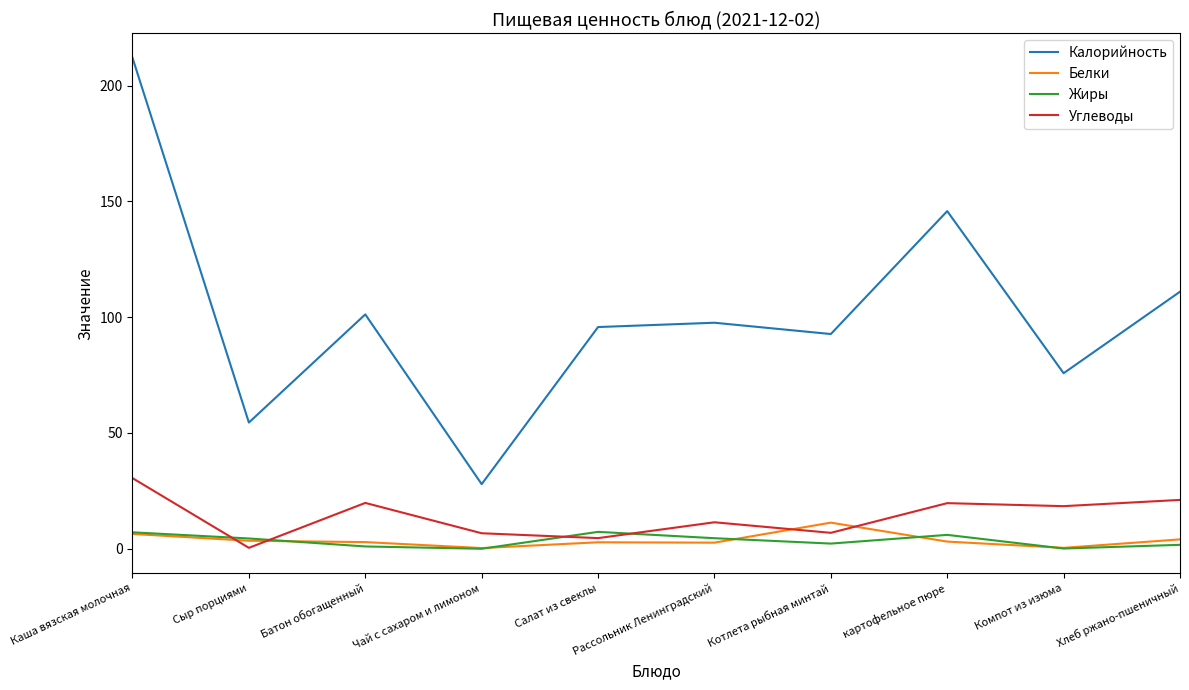

Between Каша вязская молочная and Чай с сахаром и лимоном, which series saw the biggest shift?

Калорийность